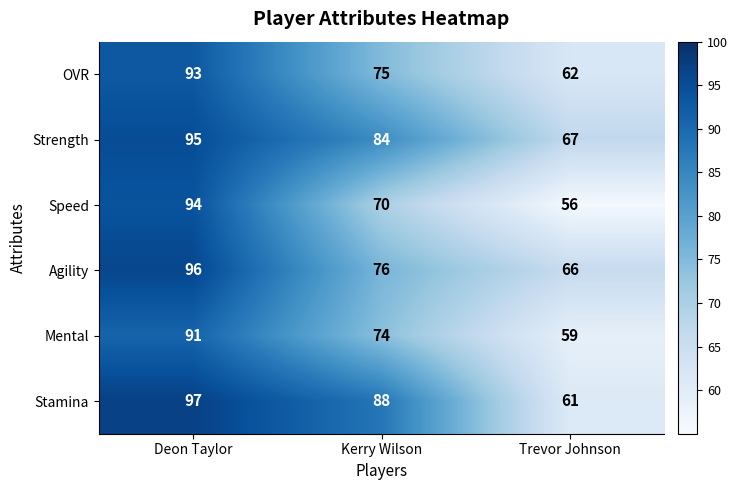

Is the value of Strength at Kerry Wilson greater than the value of Speed at Trevor Johnson?

Yes